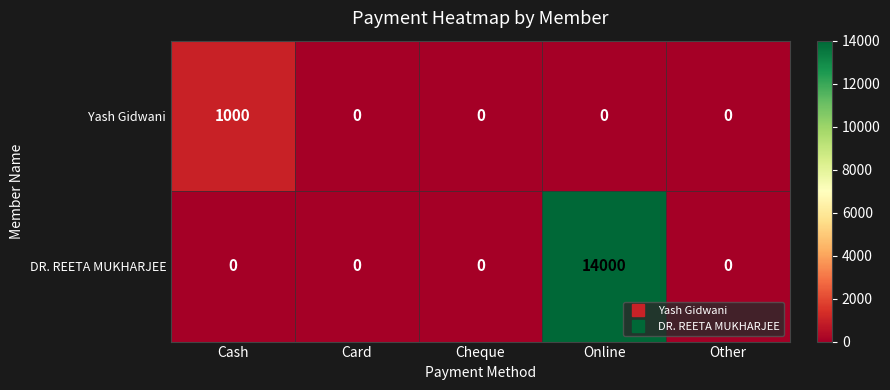

What is the difference between the highest and lowest values at Online?

14000